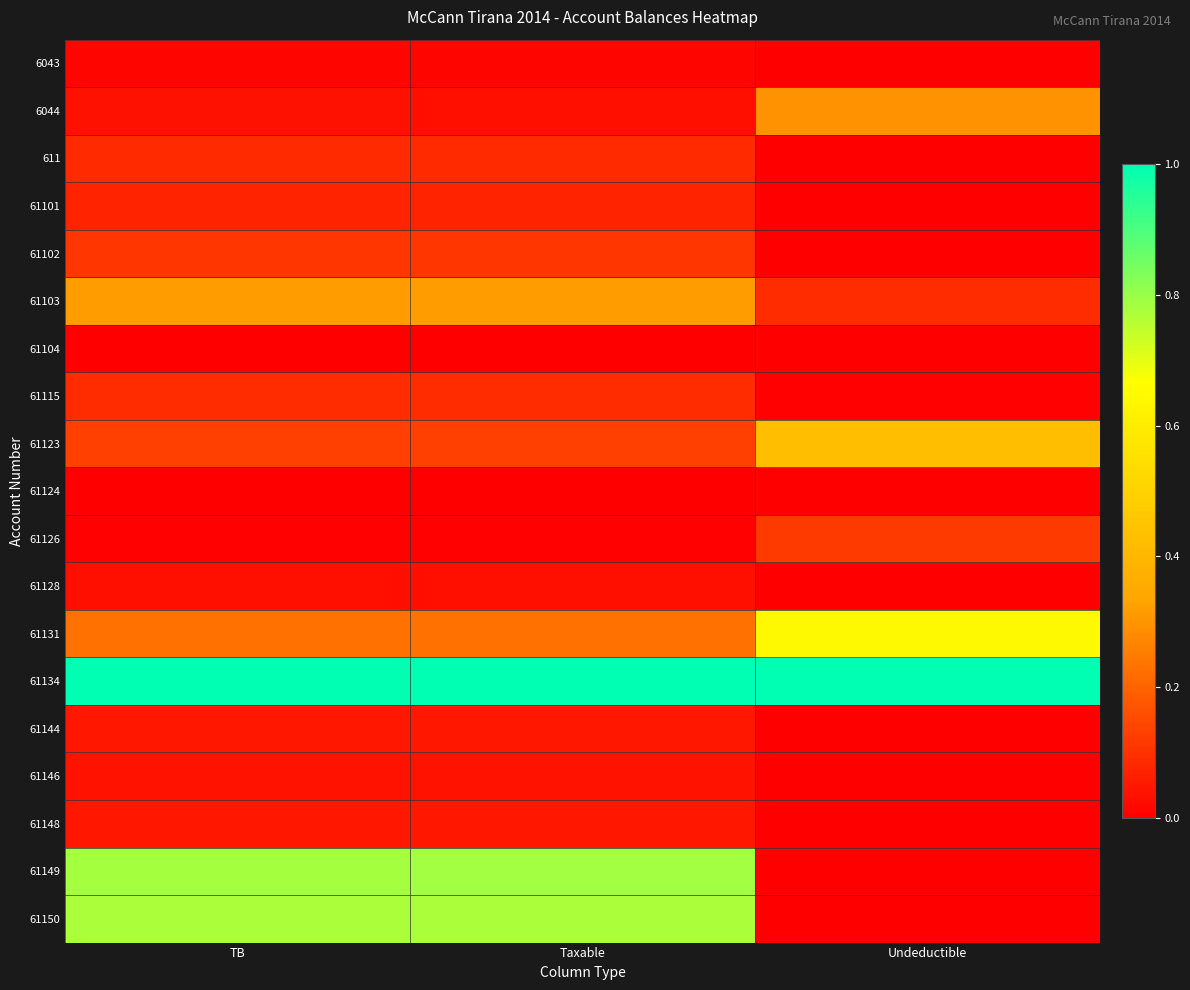

At which category is the sum across all series the highest?

Taxable